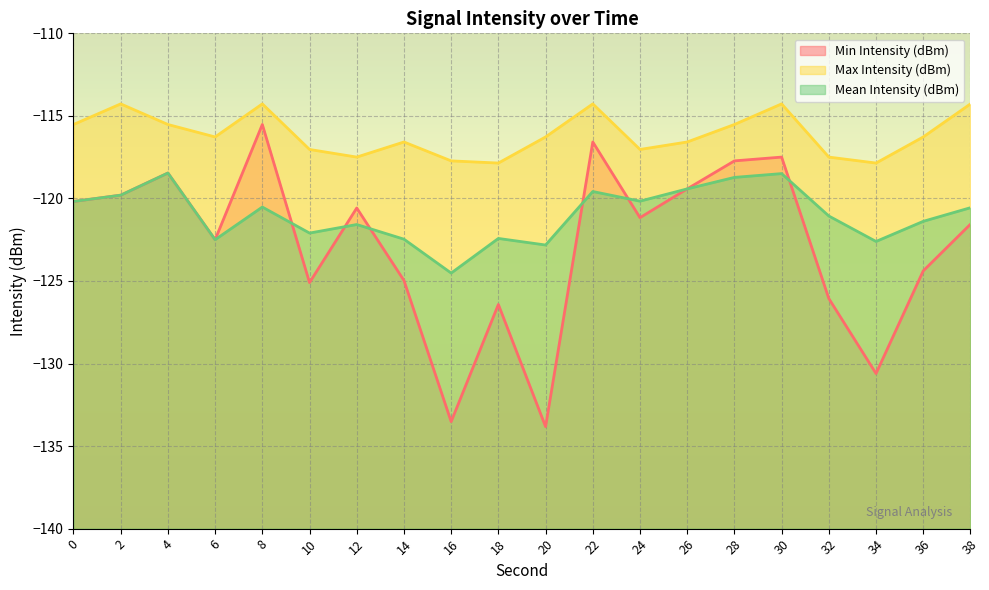

What is the value of the Mean Intensity (dBm) point at the 4th from the left?

-122.5